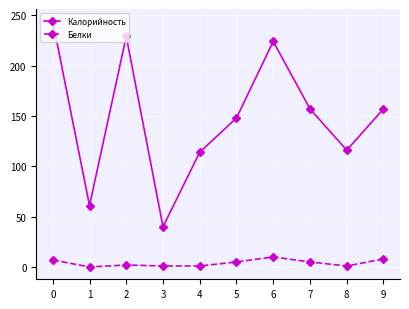

Where is the first local maximum for Калорийность?

2